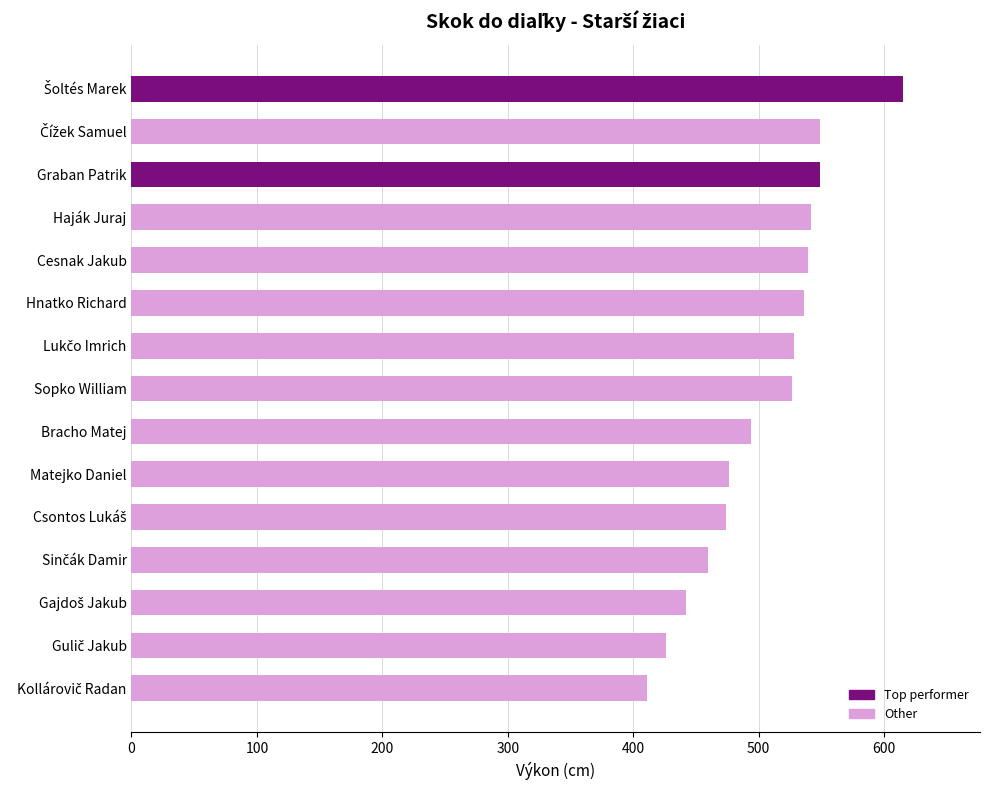

What is the difference between the values at Matejko Daniel and Graban Patrik?

73